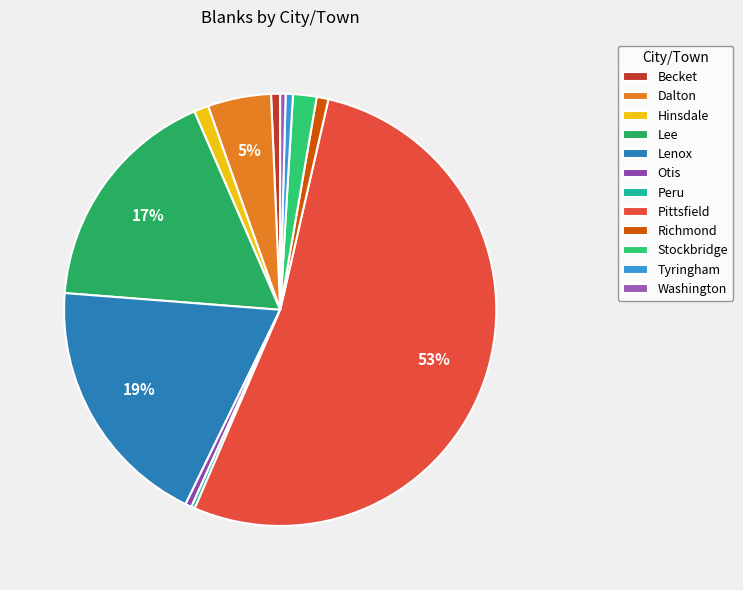

Count the number of slices in the pie.

12